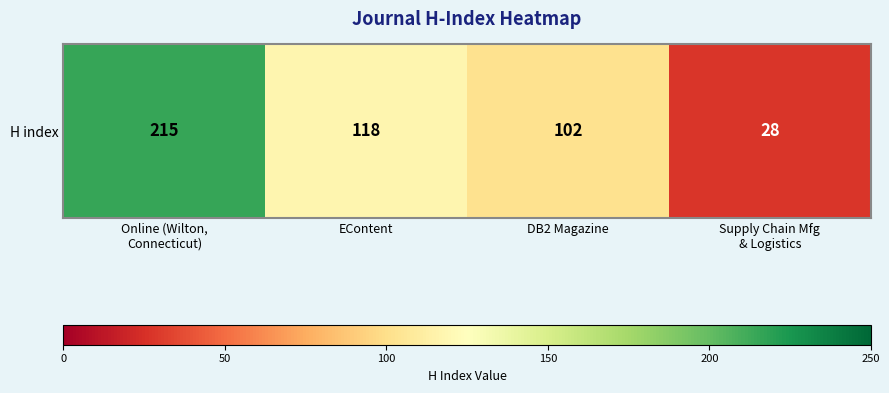

Which label corresponds to the smallest value in the chart?

Supply Chain Mfg
& Logistics